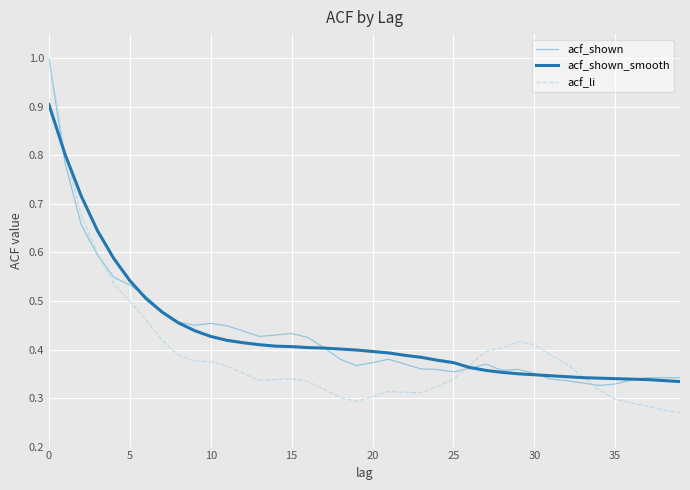

What is the greatest value displayed?

1.0